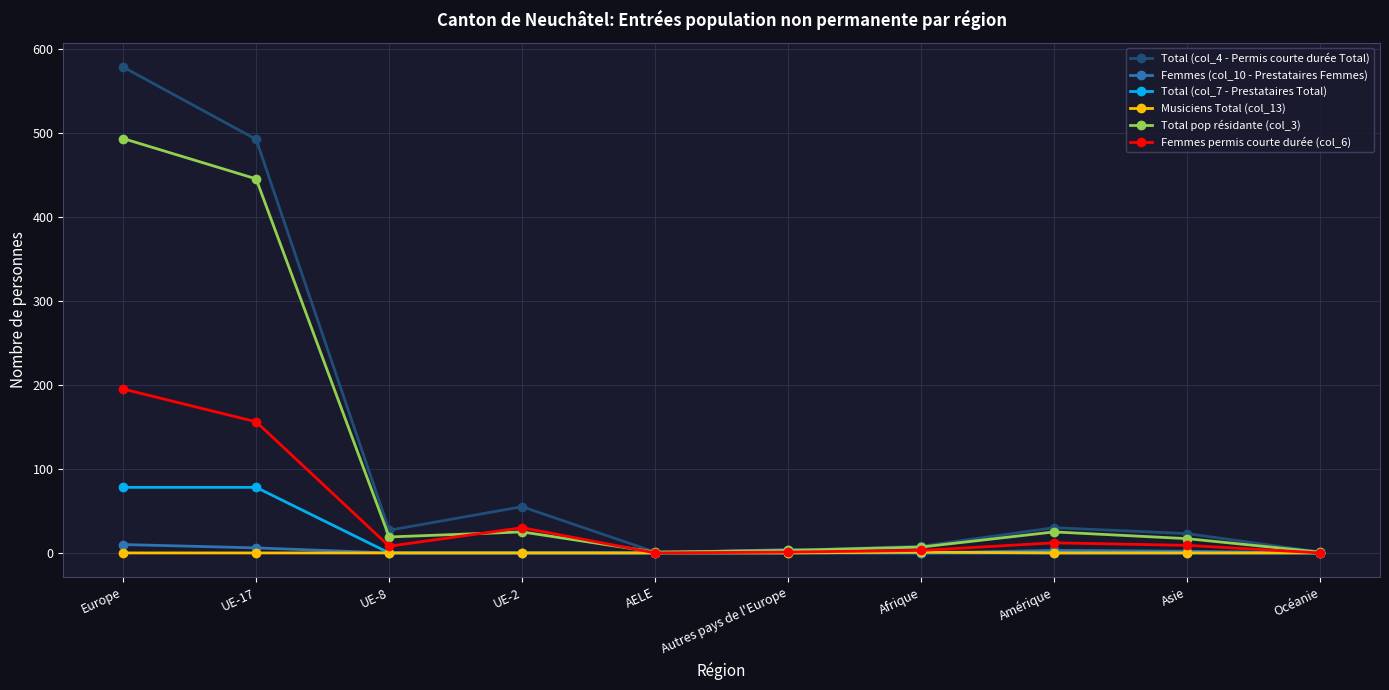

How many data points in Musiciens Total (col_13) are above 0?

1